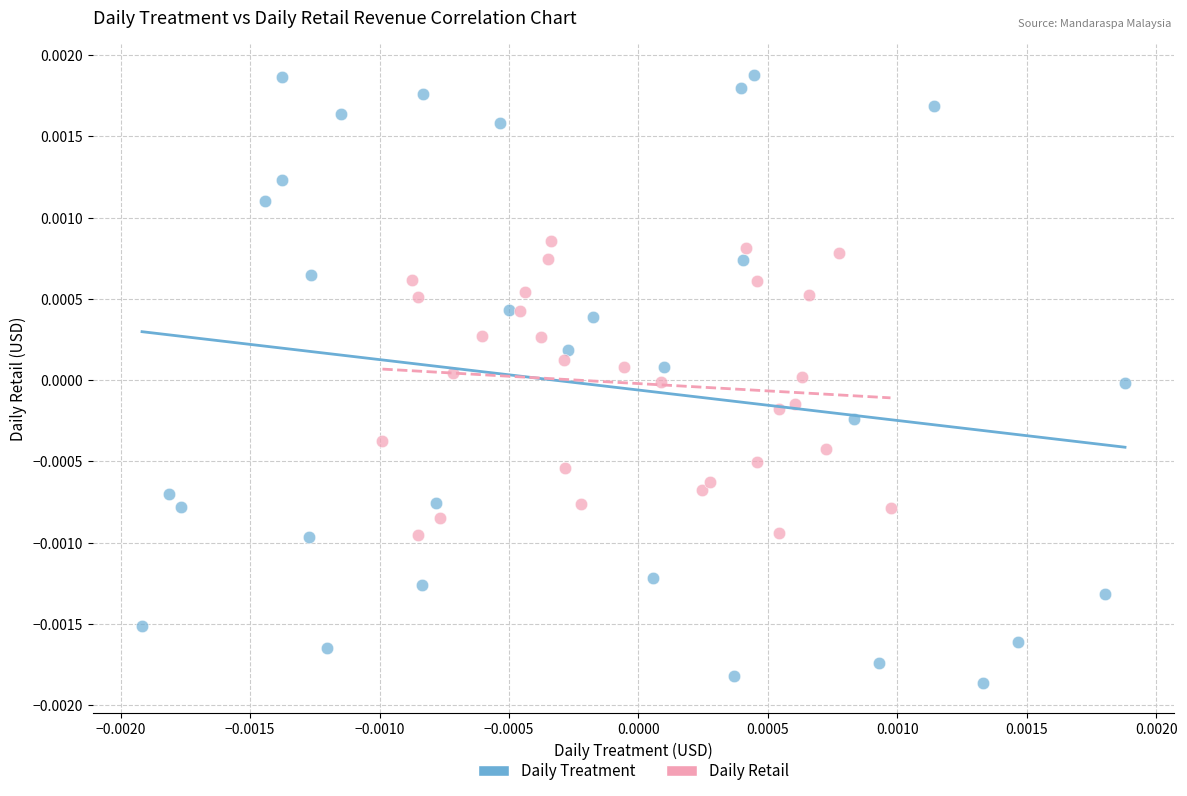

Which series reaches the minimum Y coordinate?

Daily Treatment